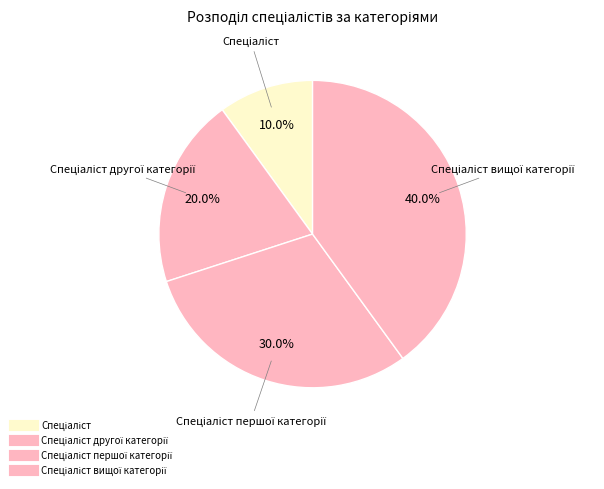

How many segments does this pie chart have?

4